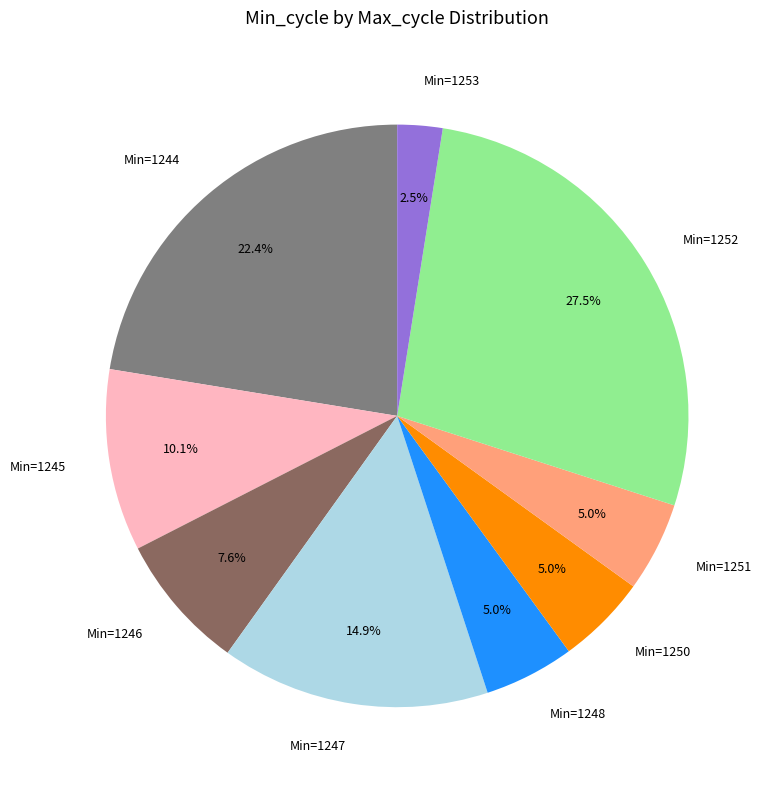

Which has a higher value, Min=1252 or Min=1251?

Min=1252